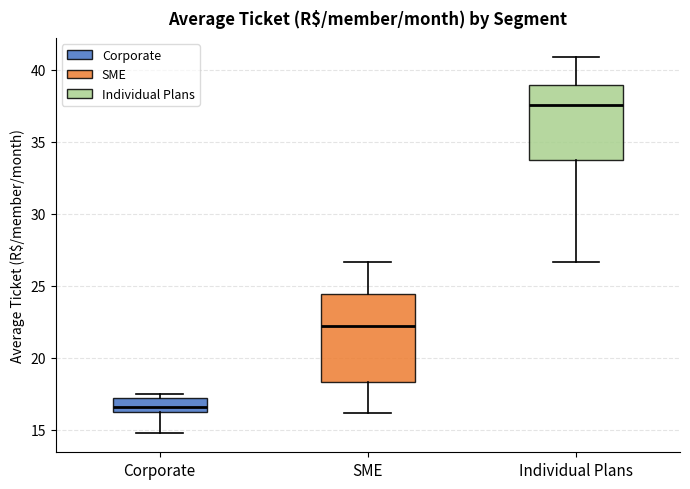

Which box's median line is the lowest?

Corporate